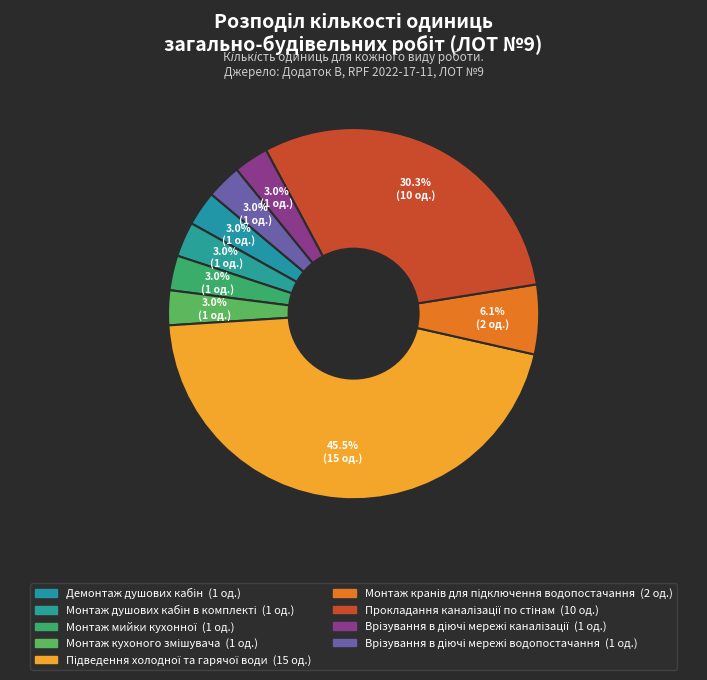

How many segments does this pie chart have?

9